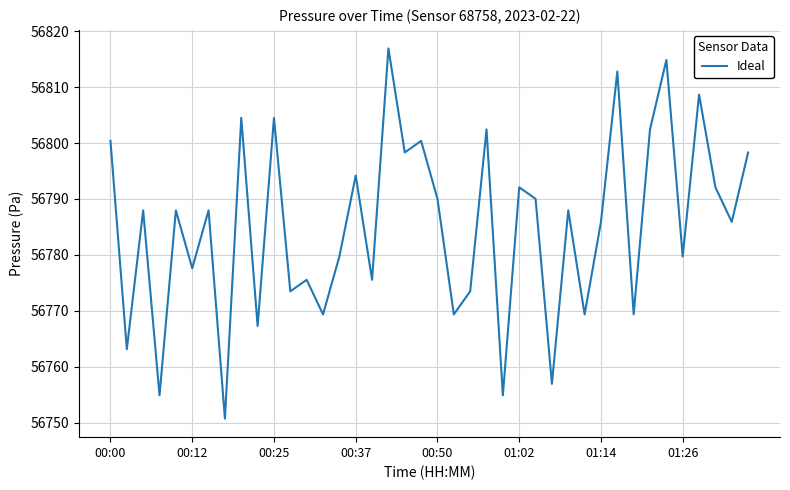

What is the greatest value displayed?

56816.9